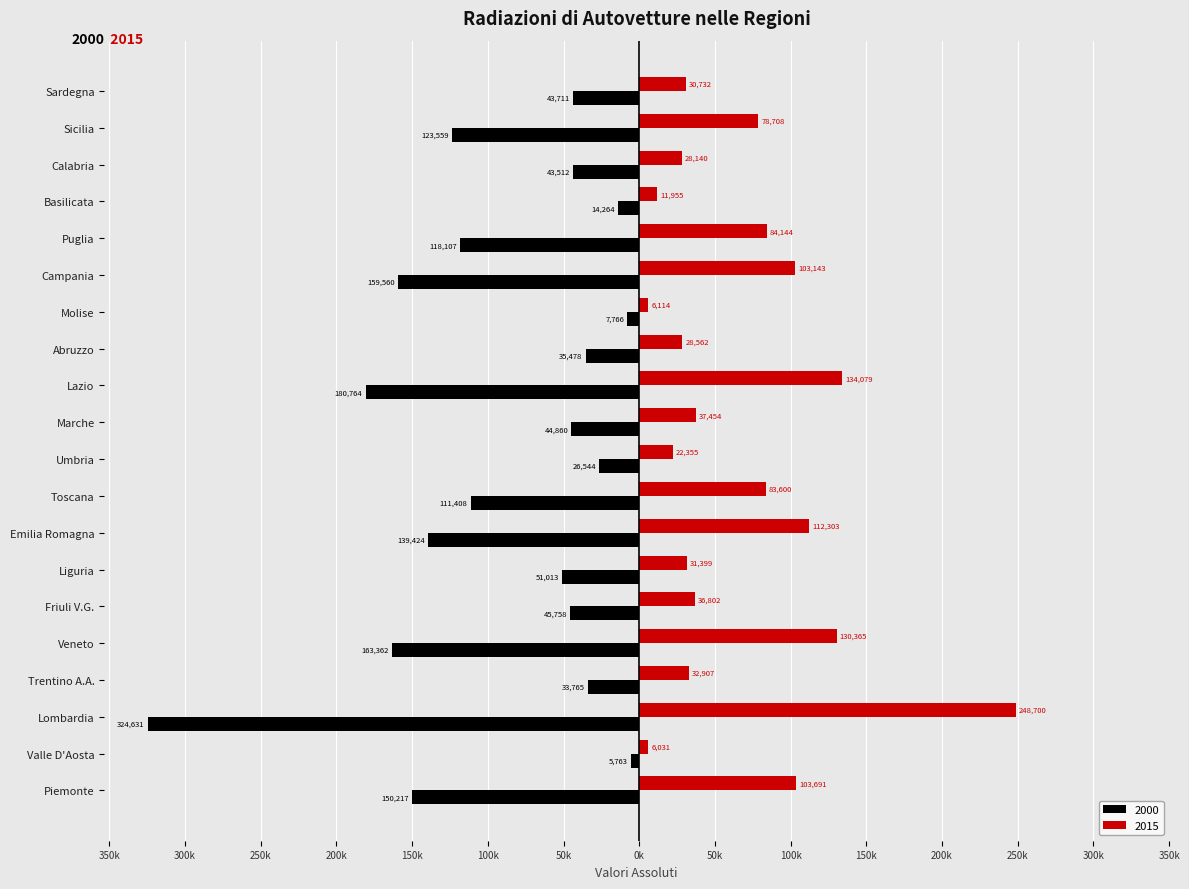

What is the smallest value displayed?

-324631